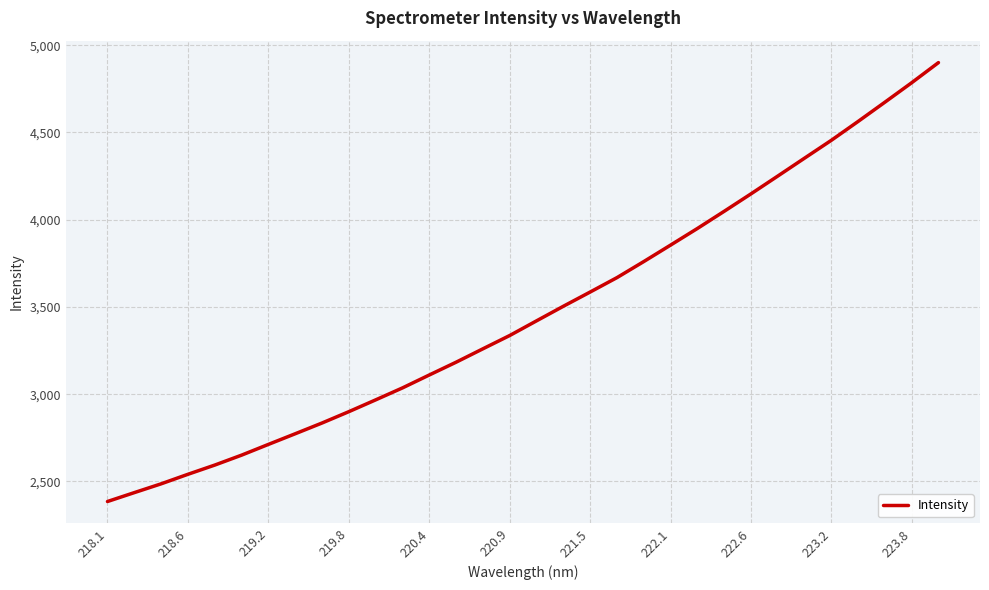

What is the greatest value displayed?

4900.5